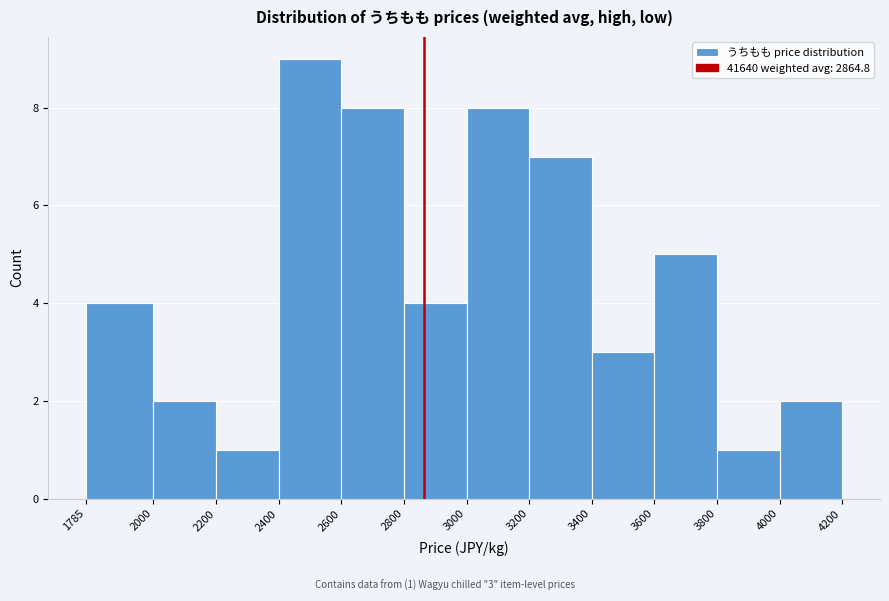

Over which range of the x-axis is the bar tallest?

2400 to 2600